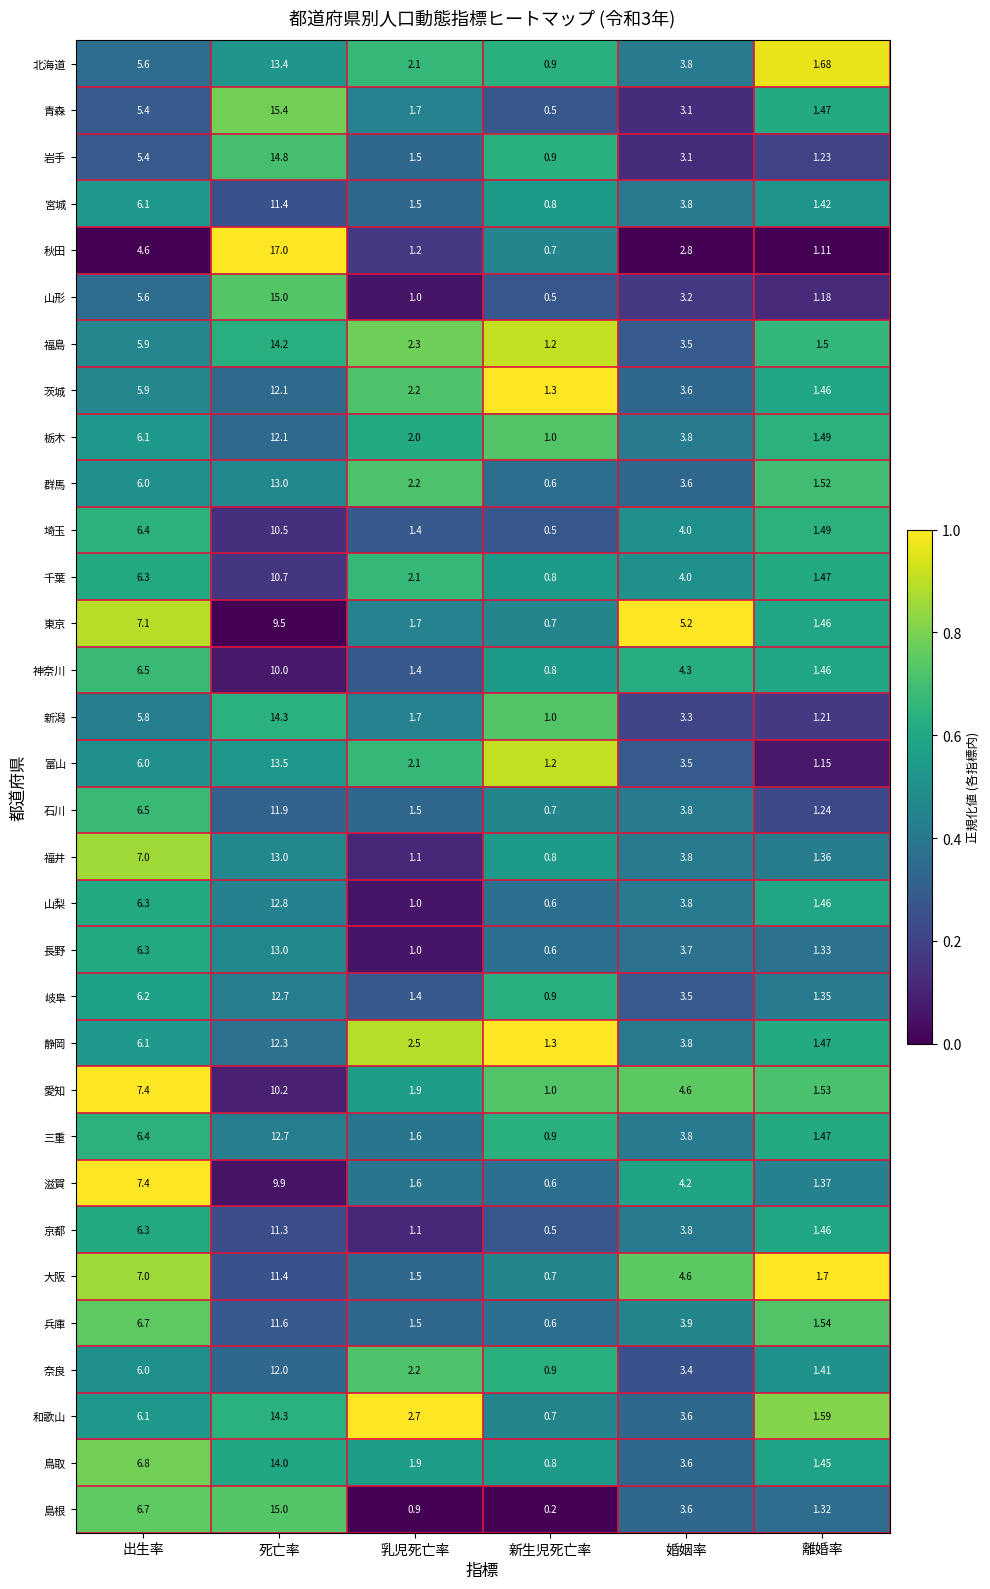

What is the difference between the highest and lowest values at 離婚率?

0.6